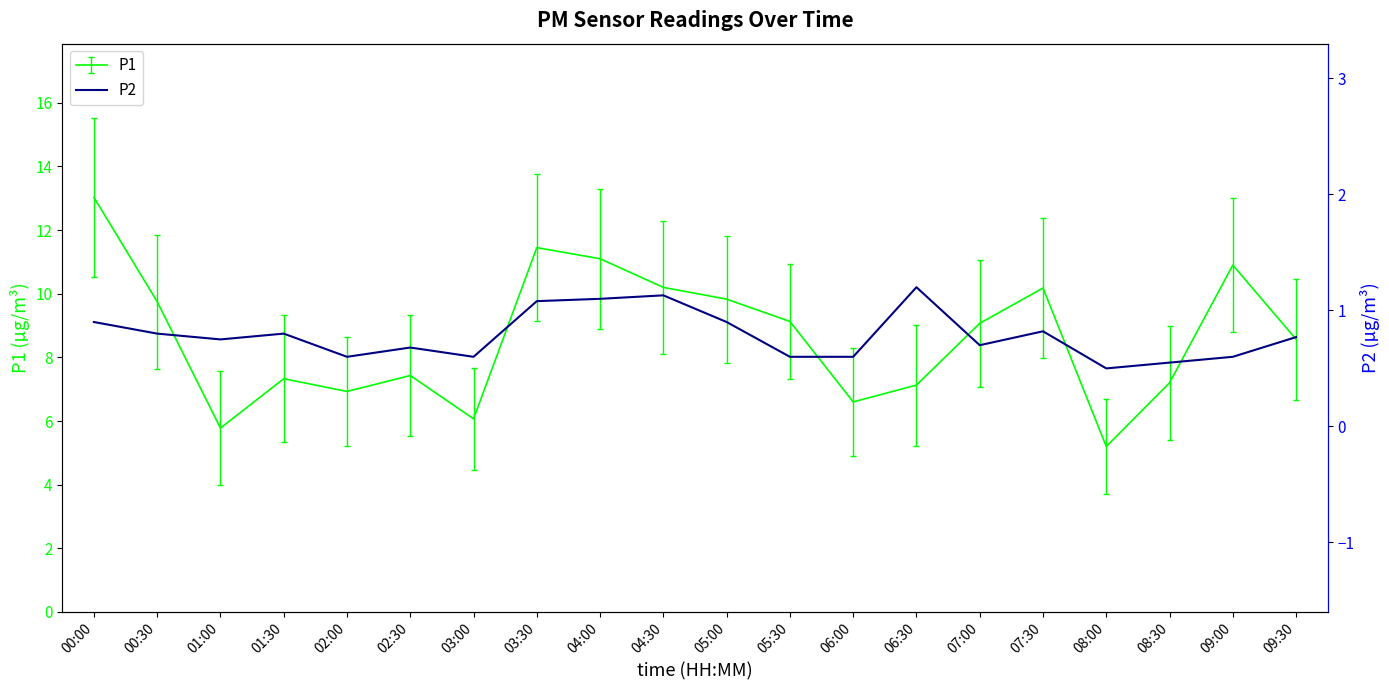

Between 07:30 and 00:00, which is larger?

00:00